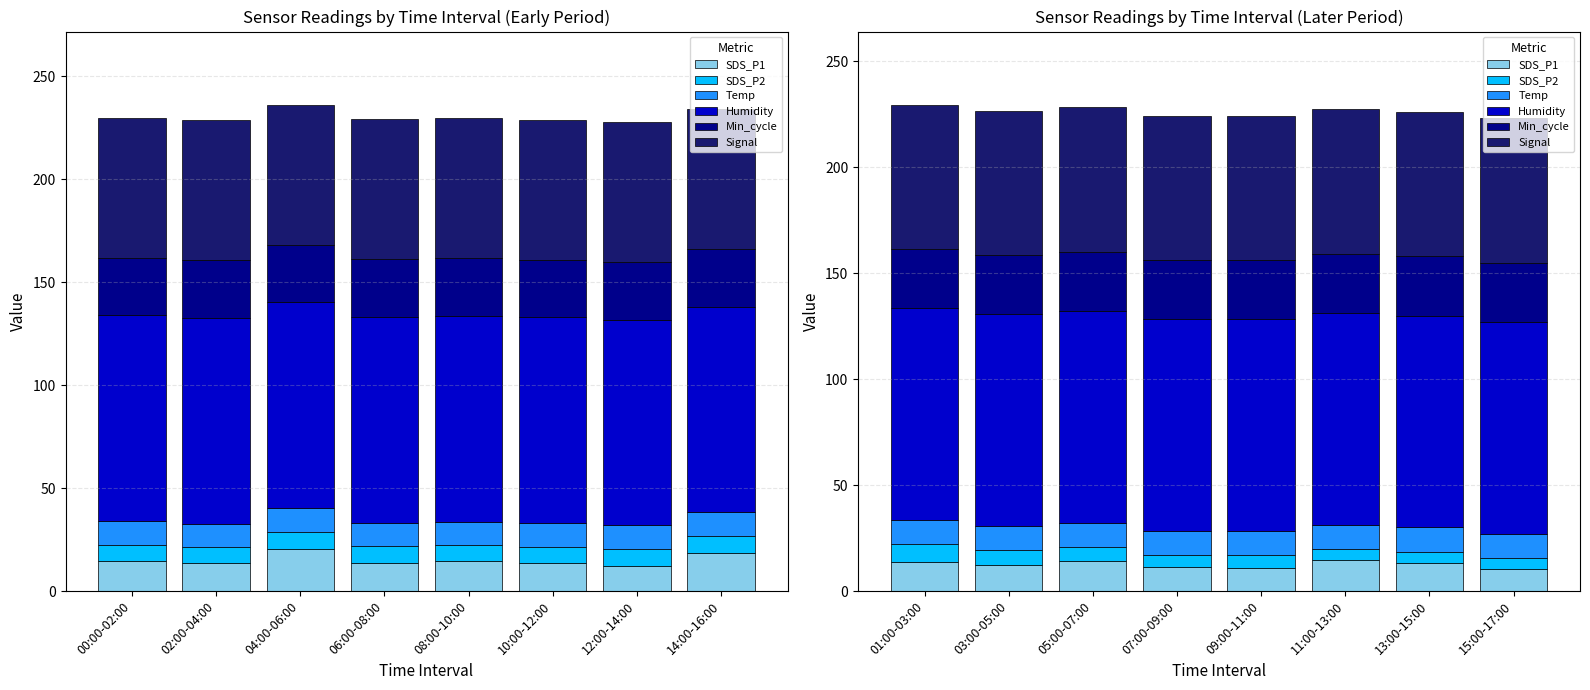

The Humidity series shows 146.5 at 01:00-03:00. True or false?

False